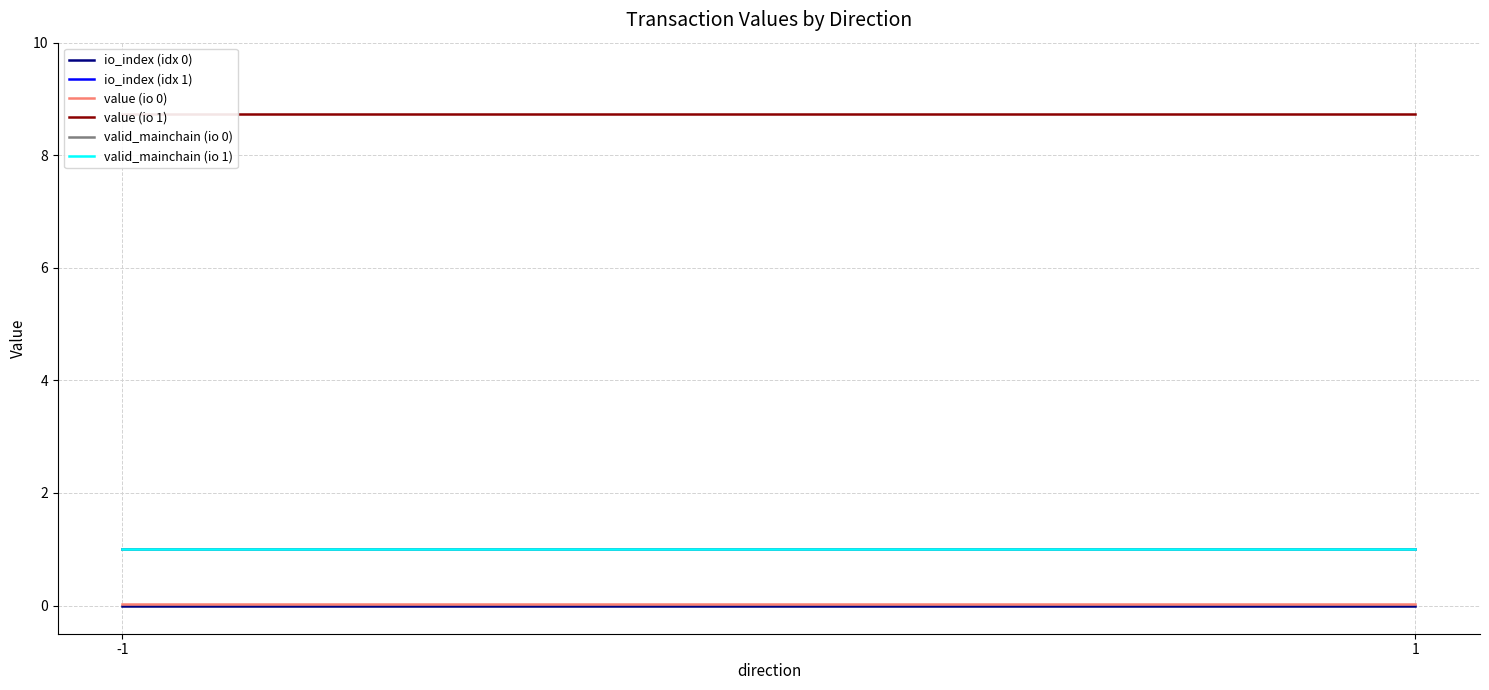

At which label does valid_mainchain (io 0) reach its peak?

-1